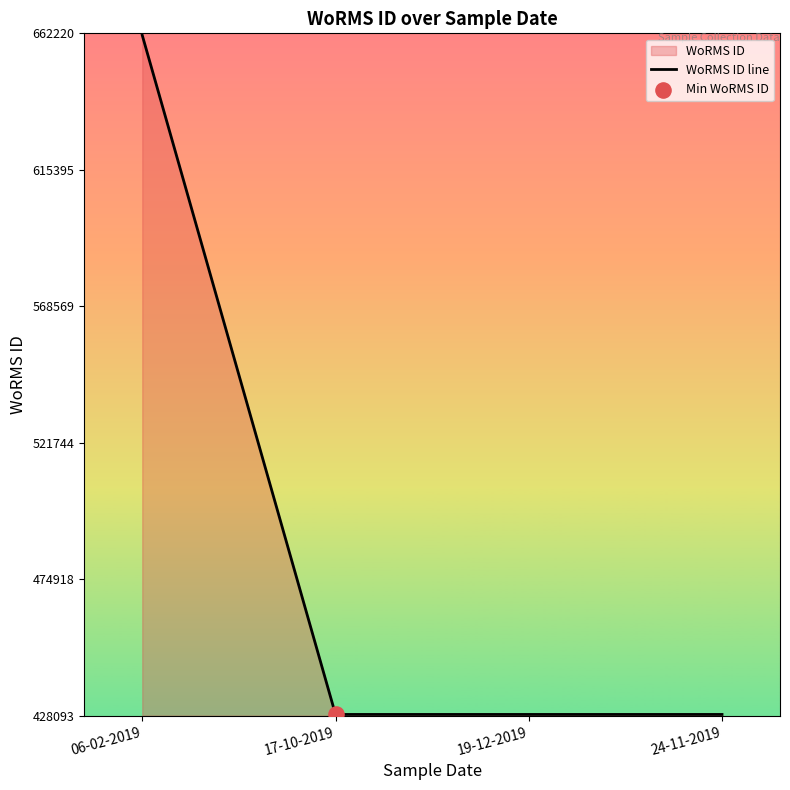

Which has a higher value, 19-12-2019 or 17-10-2019?

19-12-2019